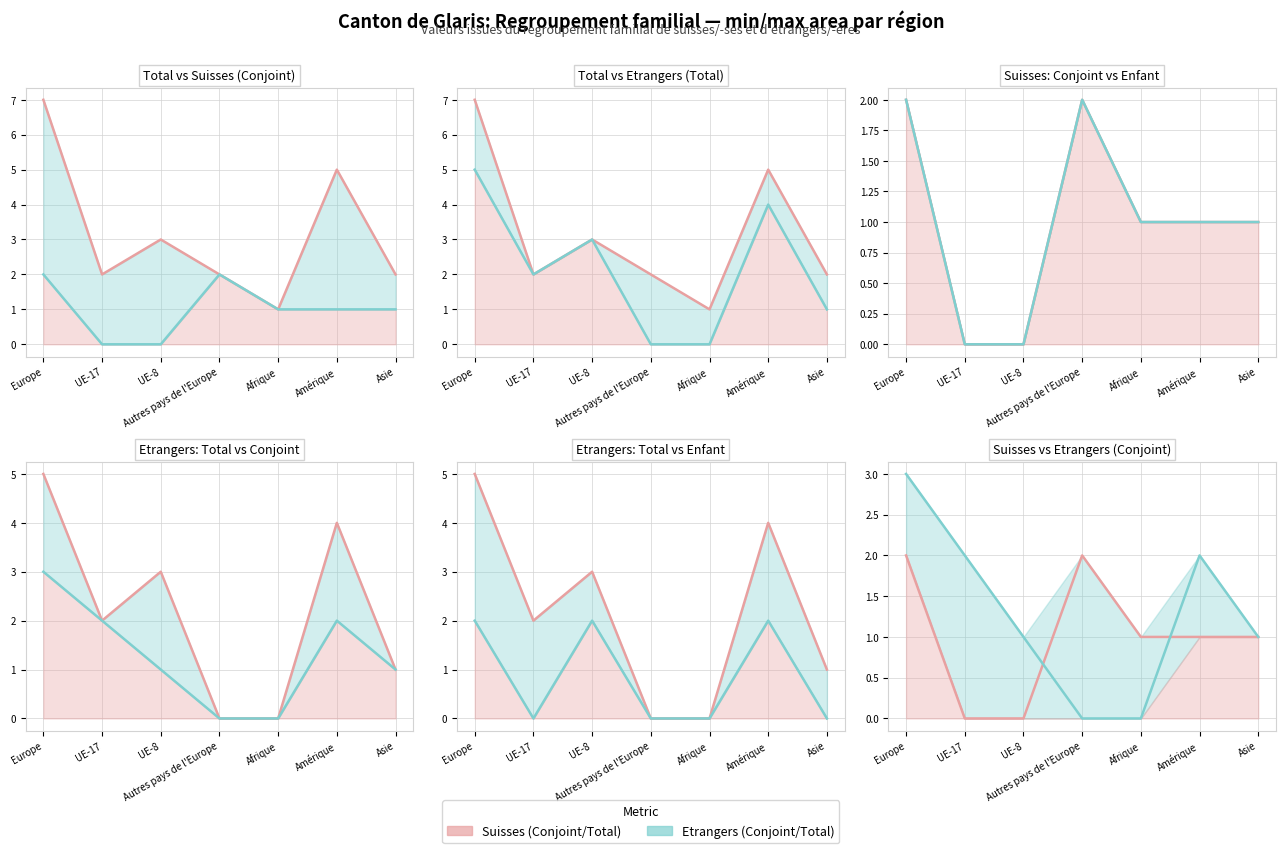

What is the maximum value for Regroupement familial d etrangers (Enfant) (line)?

2